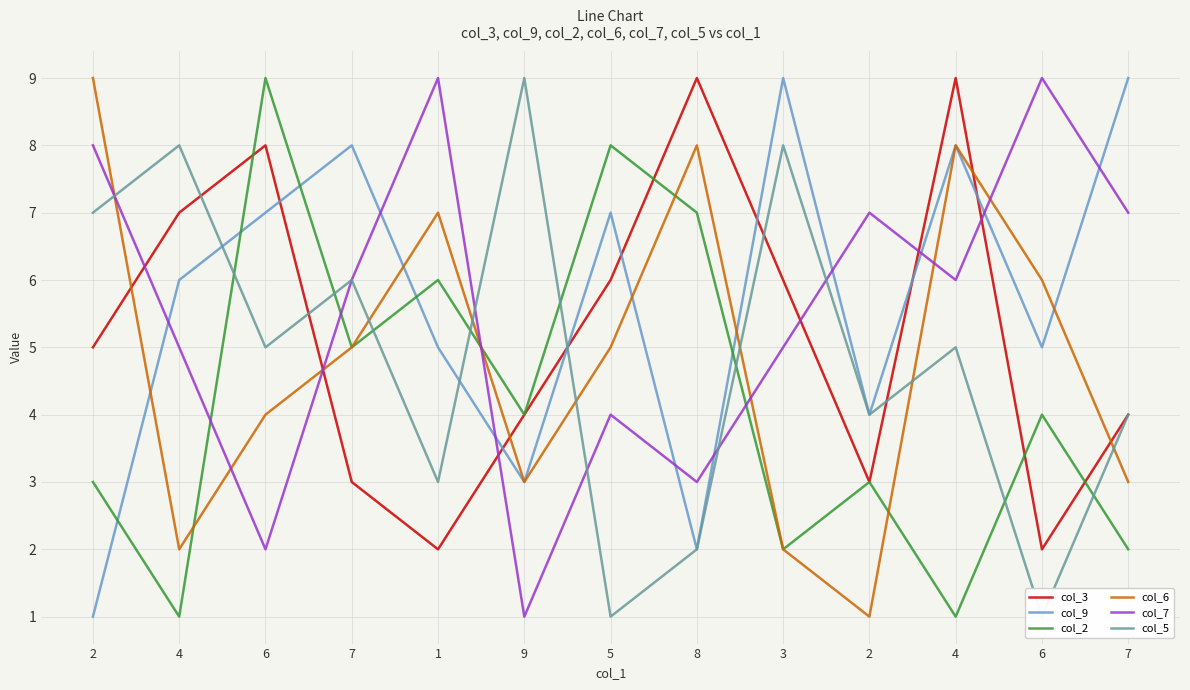

True or false: col_2 has a value of 2 at 7.

True